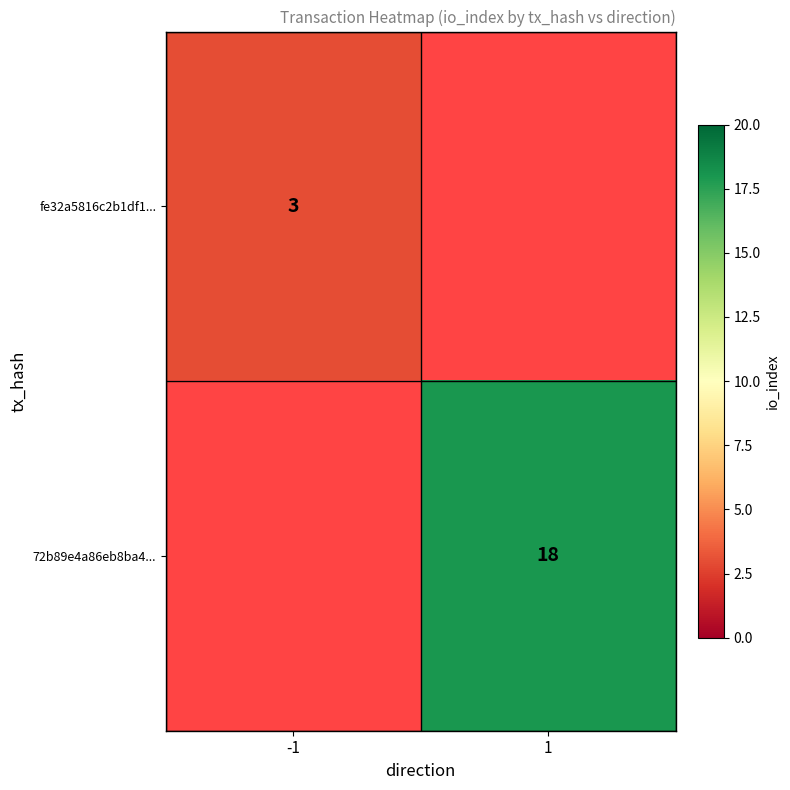

Is the value of fe32a5816c2b1df1... at -1 greater than the value of 72b89e4a86eb8ba4... at 1?

No